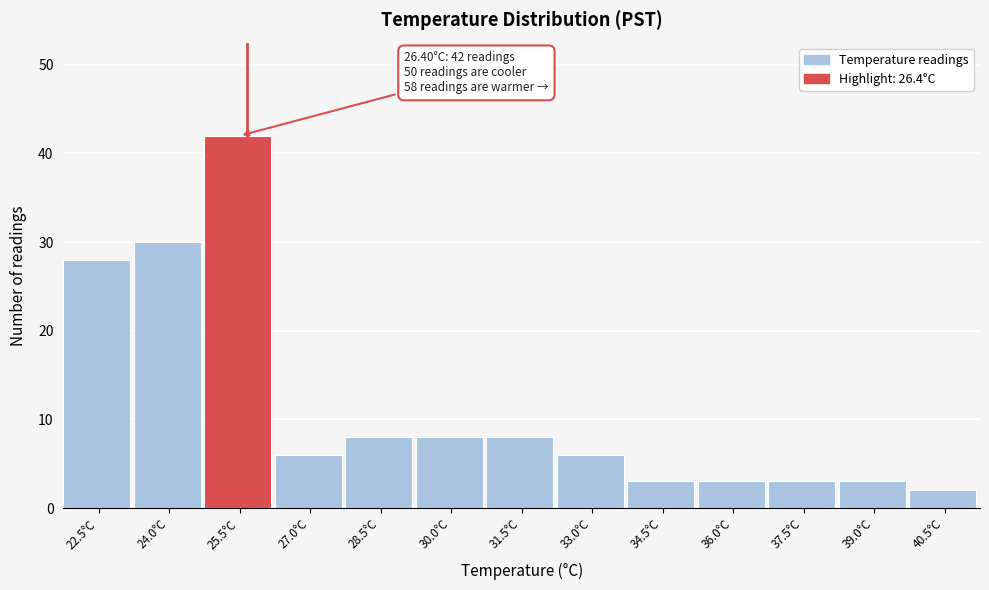

Reading left to right, what are all the values shown in this chart?

28	30	42	6	8	8	8	6	3	3	3	3	2